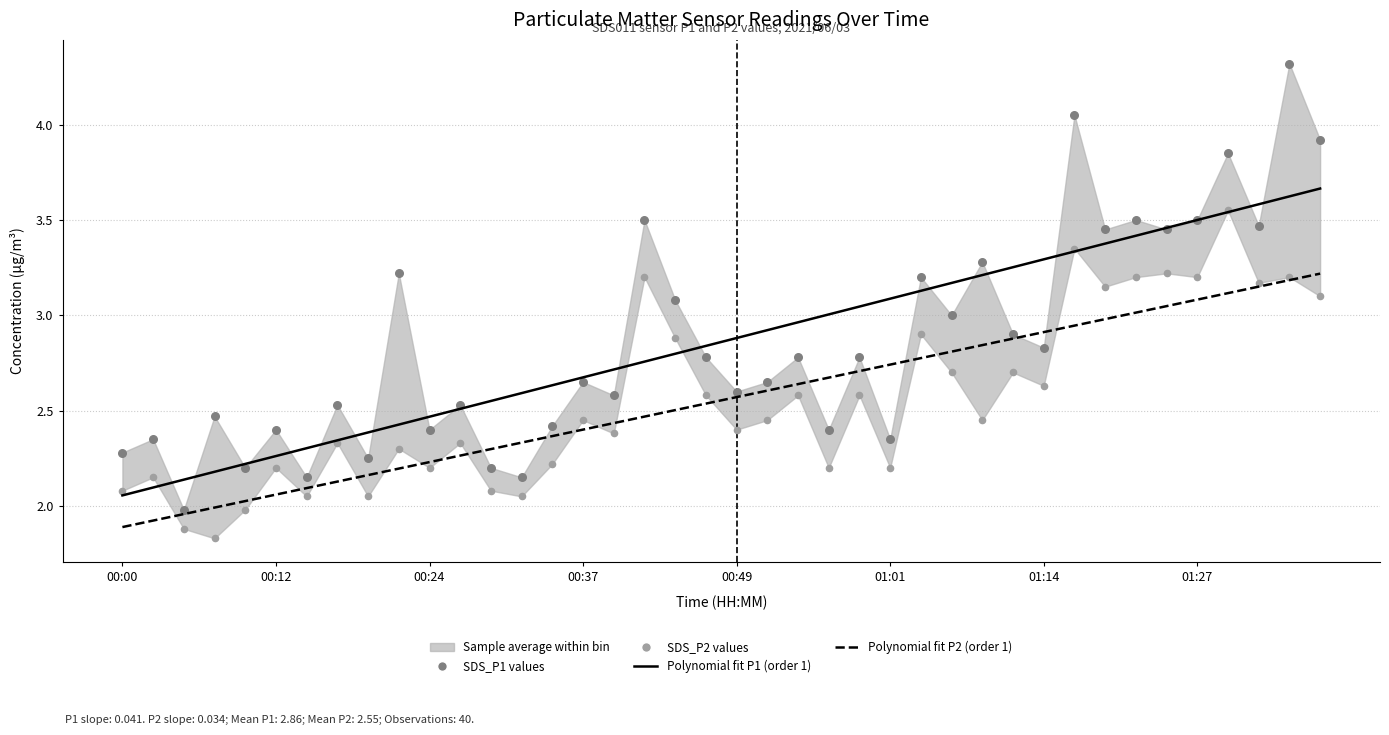

Which series reaches the minimum Y coordinate?

SDS_P2 values